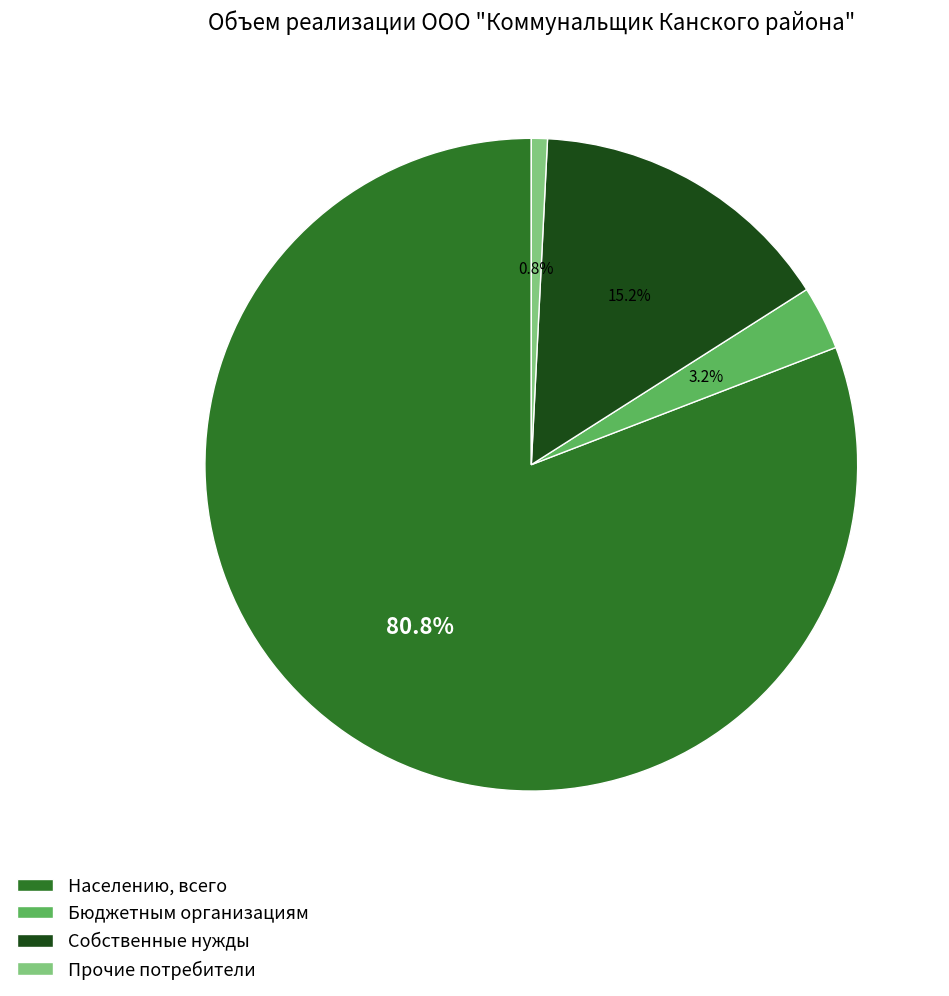

What is the largest slice in the pie chart?

Населению, всего